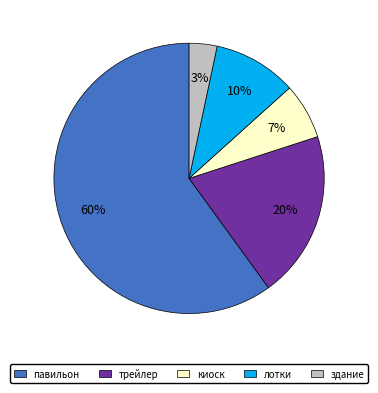

Count the number of slices in the pie.

5